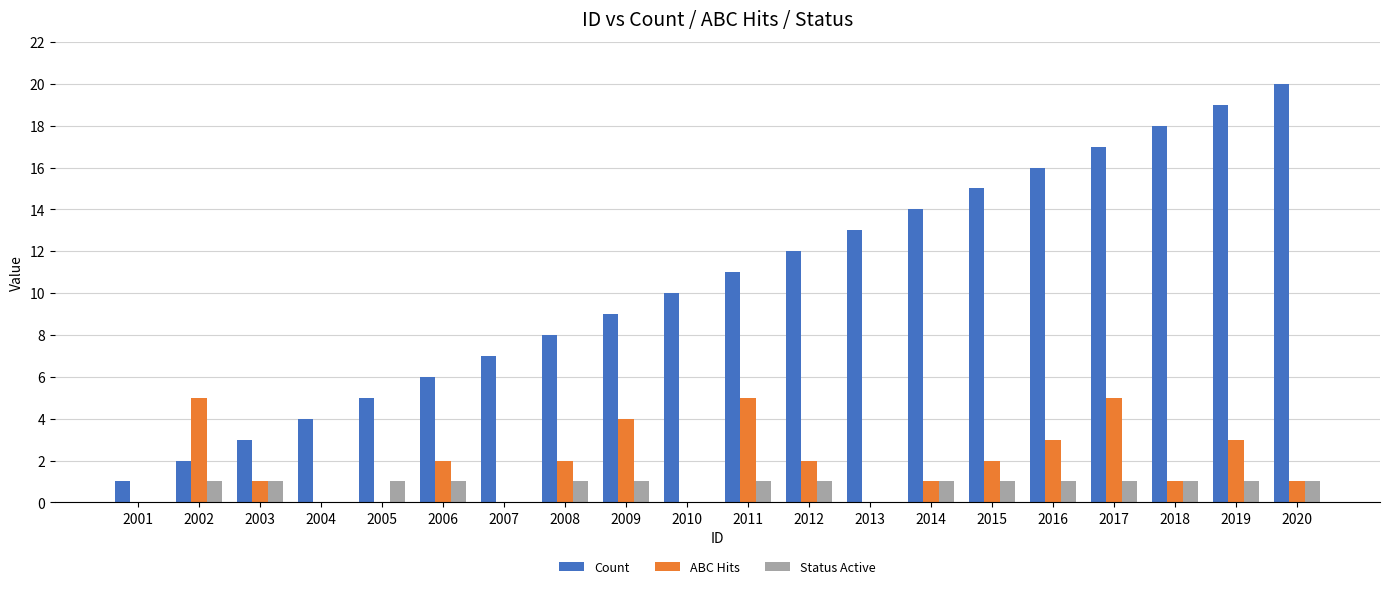

What value does the Status Active series have at 2002?

1